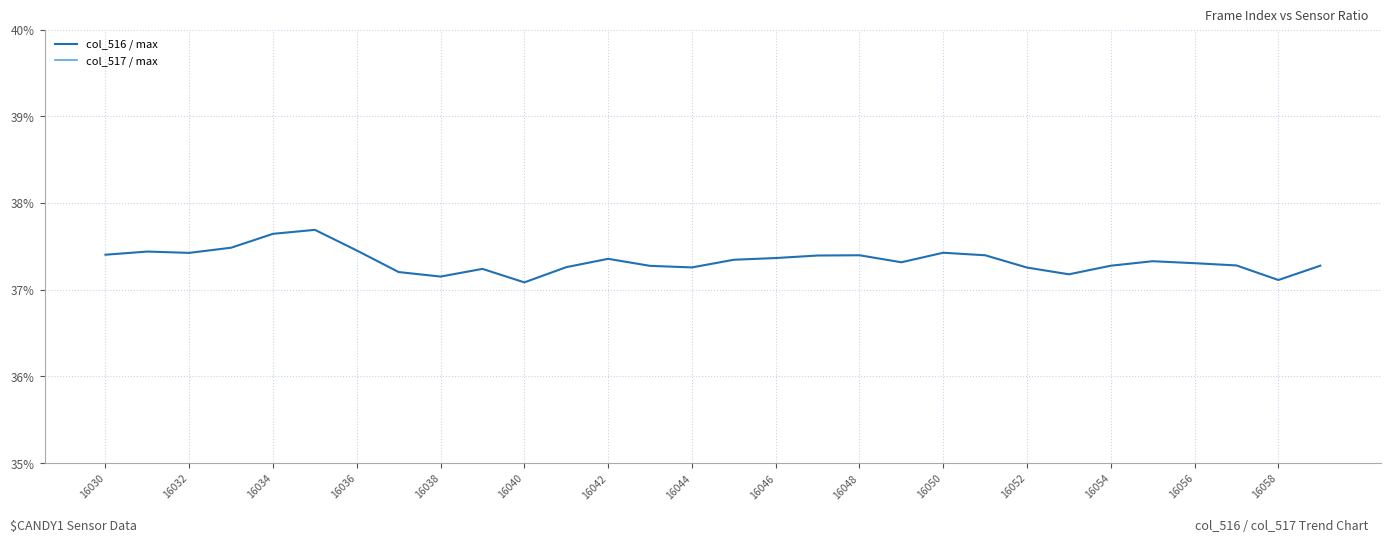

What is the smallest value displayed?

0.4